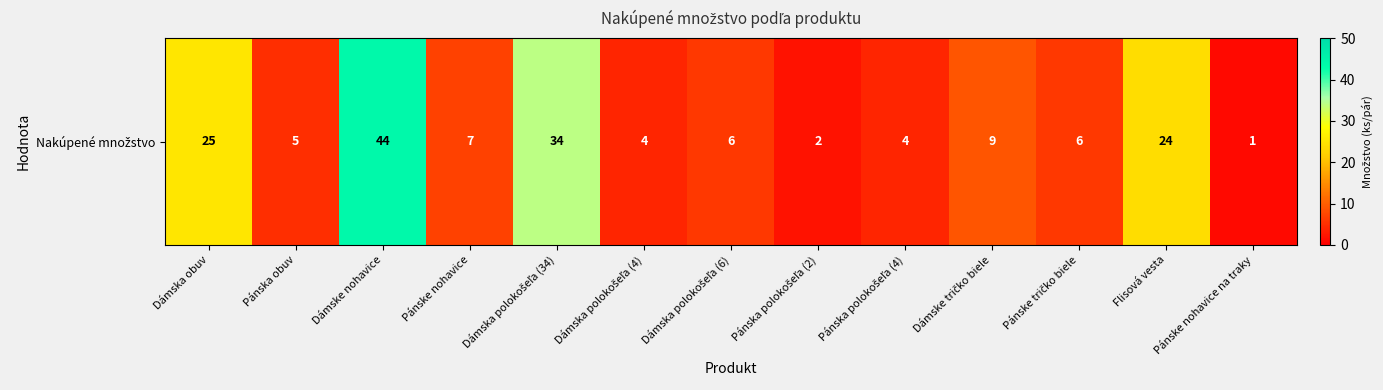

Is it true that the value at Dámske nohavice is 44?

True